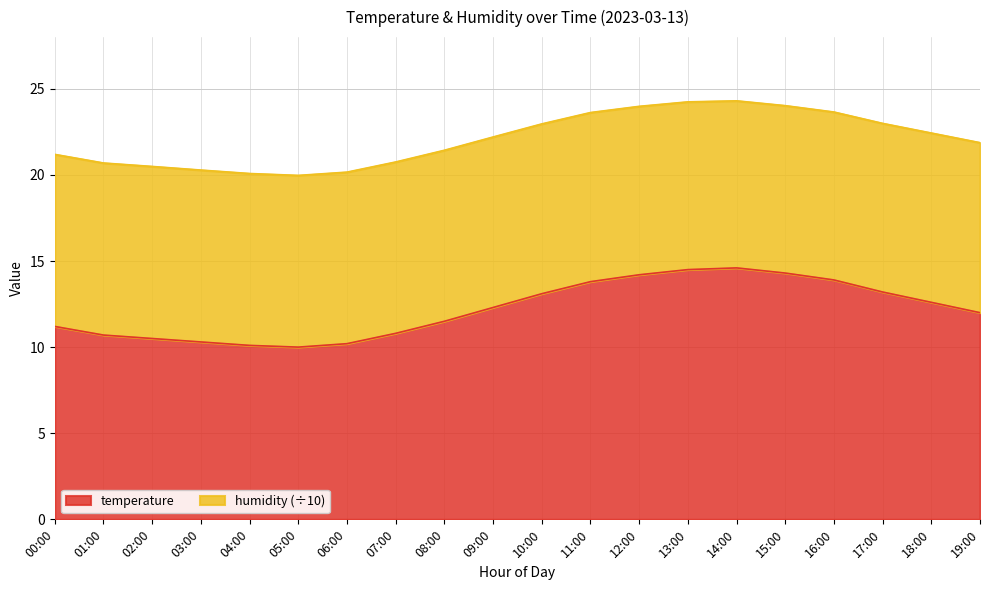

Rank the categories by value from lowest to highest.

05:00, 04:00, 06:00, 03:00, 02:00, 01:00, 07:00, 00:00, 08:00, 19:00, 09:00, 18:00, 10:00, 17:00, 11:00, 16:00, 12:00, 15:00, 13:00, 14:00